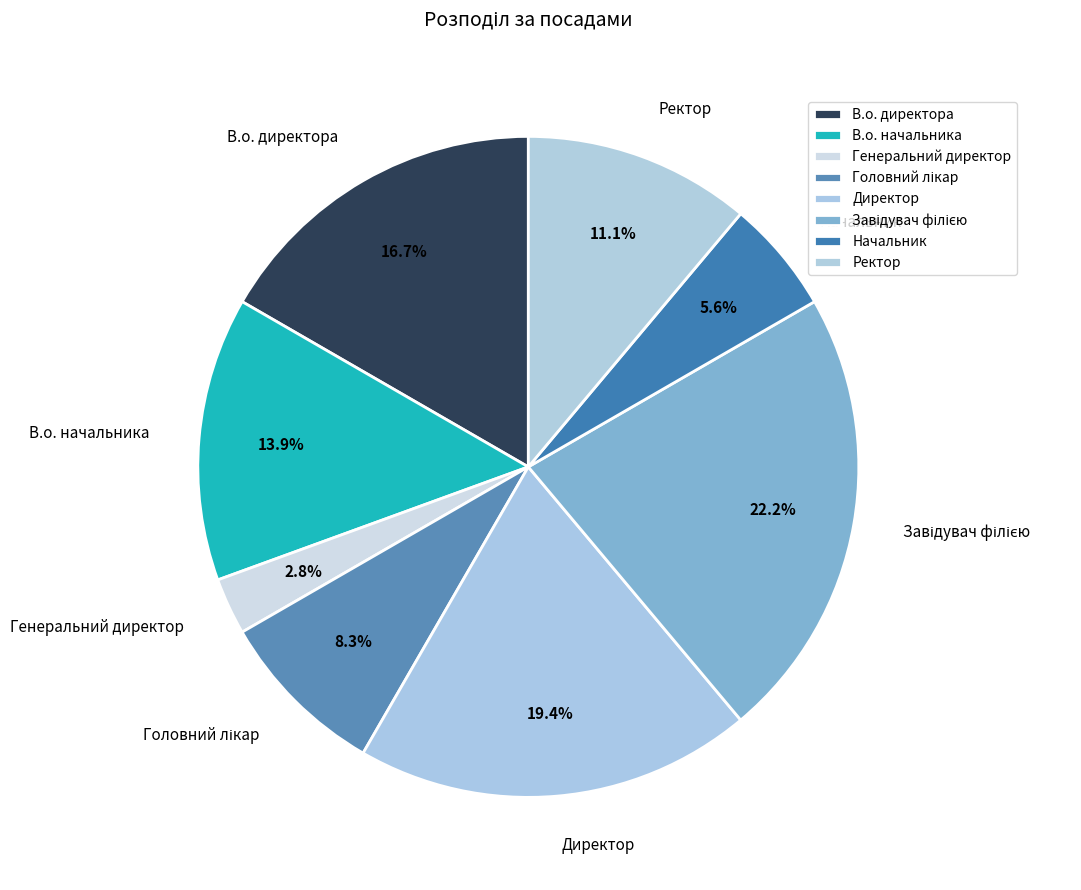

Does Начальник represent more than half of the total?

No